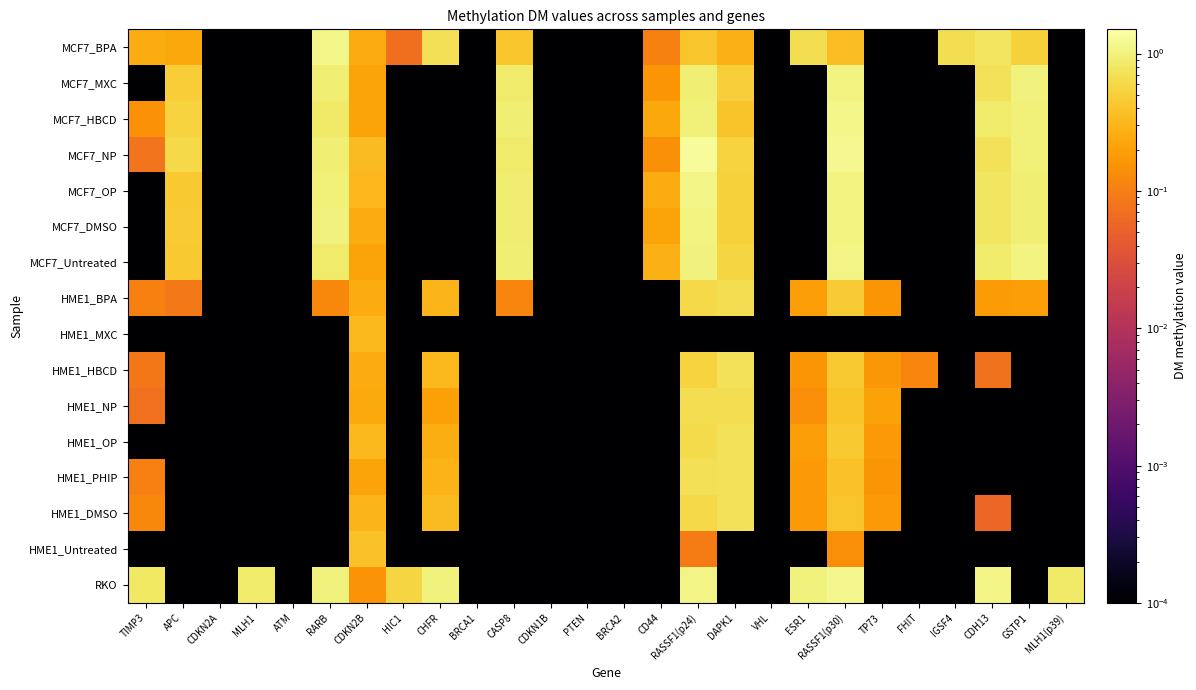

At how many categories does at least one series exceed 0?

26